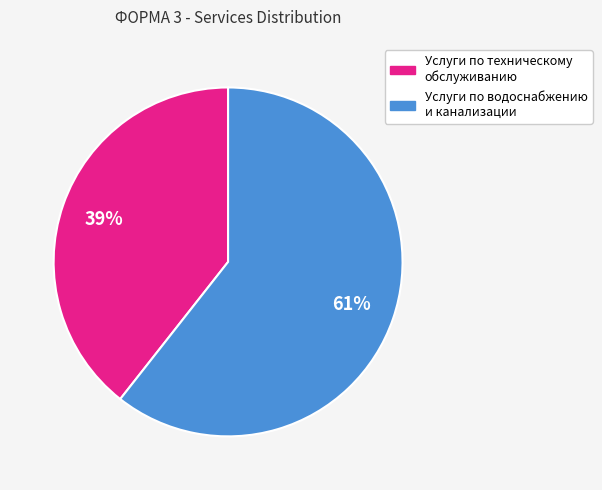

To the nearest percent, what is the average slice percentage?

50%